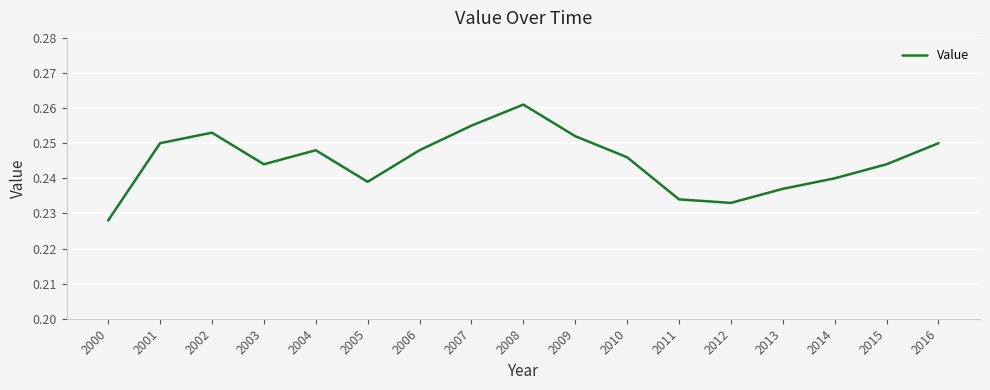

Where is the data nearest to the value 0?

2000